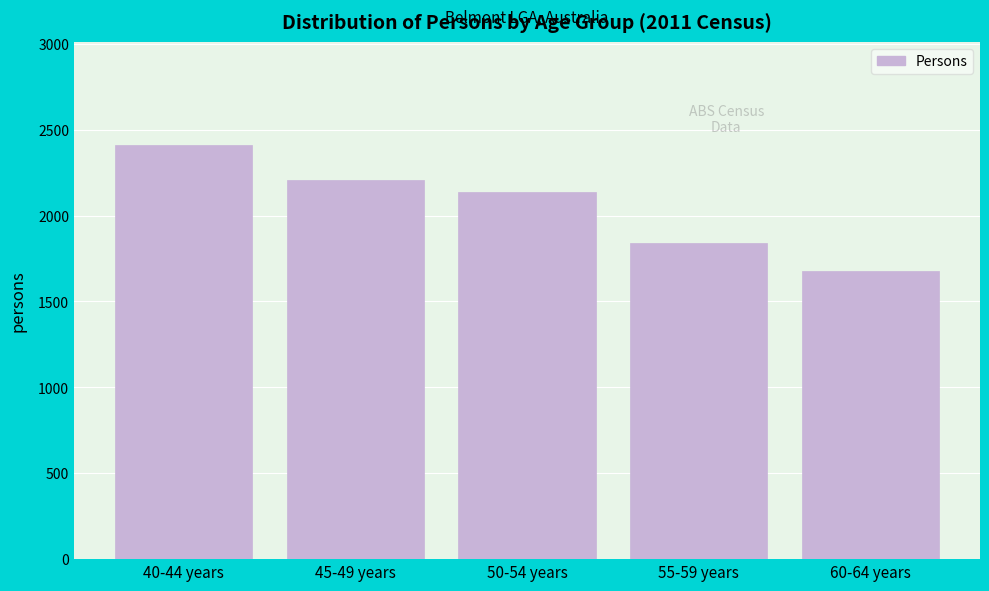

Reading left to right, transcribe all the data shown in this chart.

2409	2209	2140	1840	1676